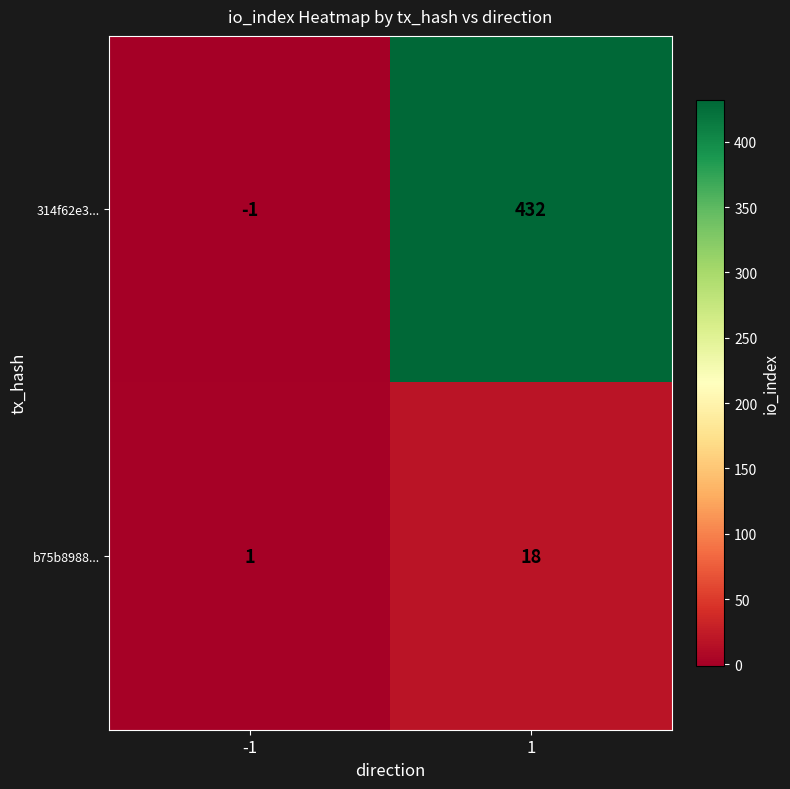

List the series in order of their peak value, lowest first.

b75b8988..., 314f62e3...